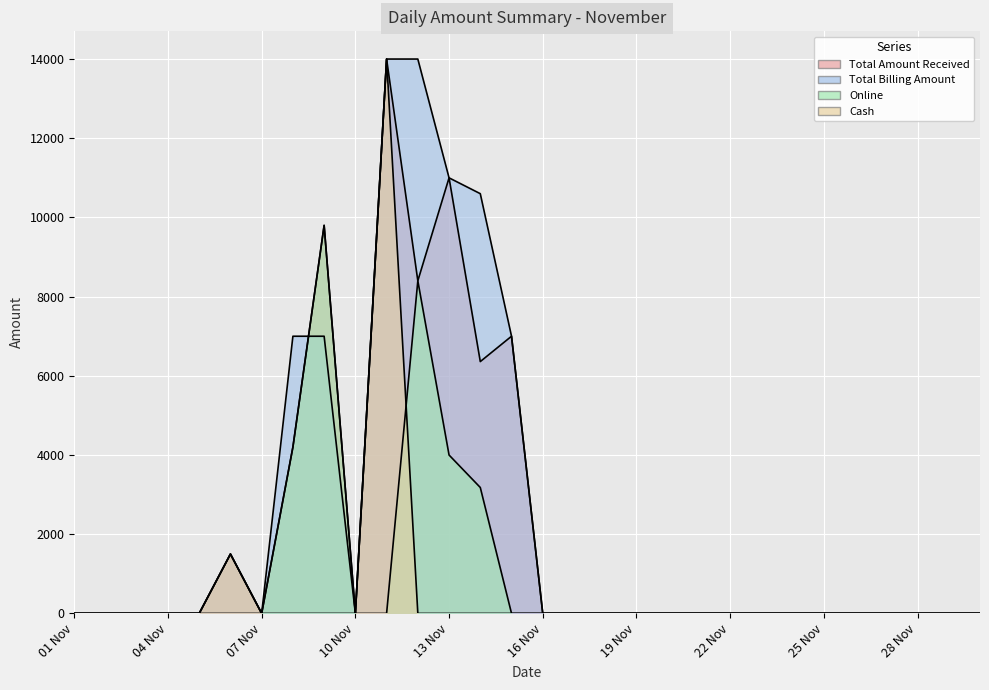

True or false: Cash and Online cross at least once.

True